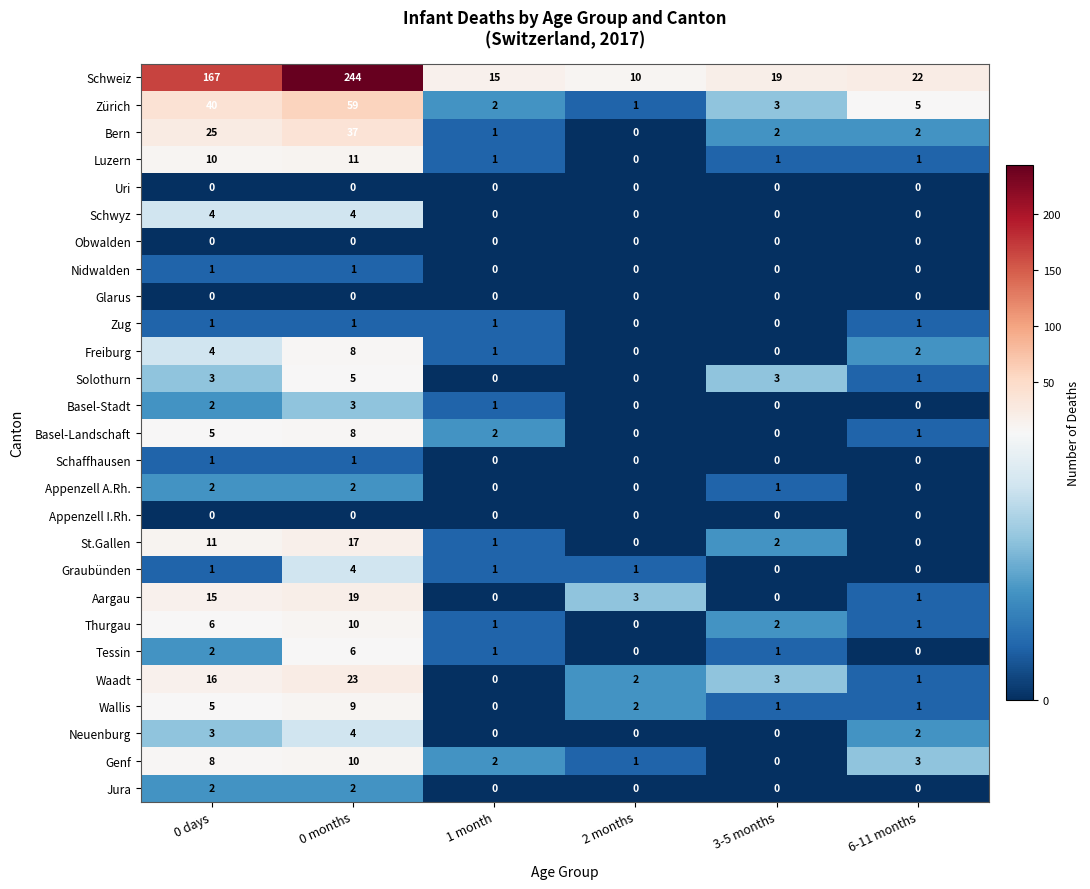

Between 0 months and 3-5 months, which series saw the biggest shift?

Schweiz